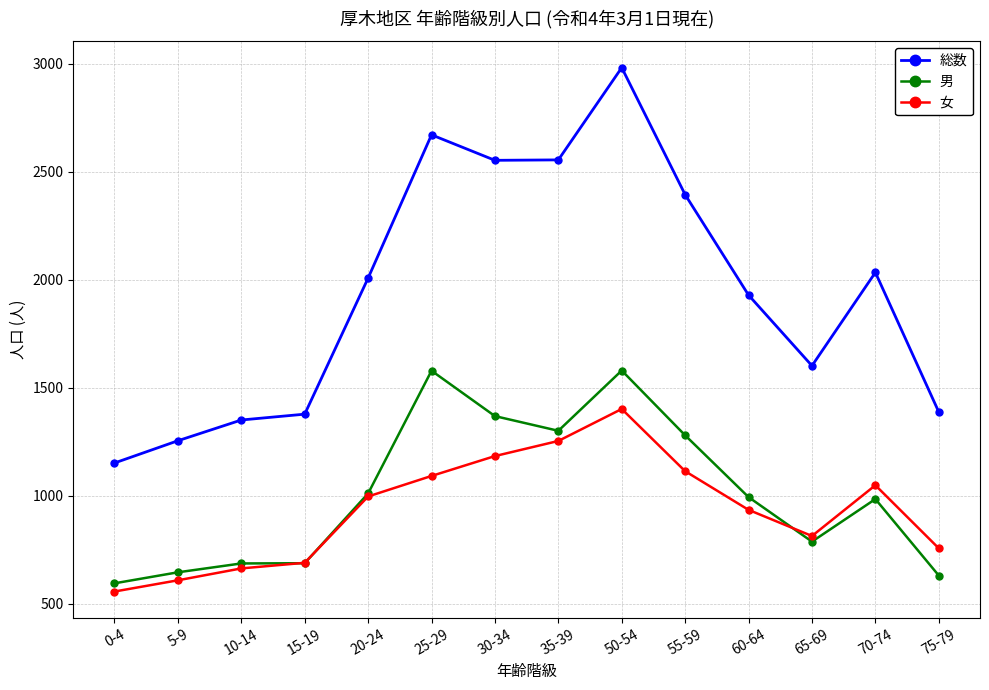

Read the 総数 value at 20-24, to the nearest 50.

2000